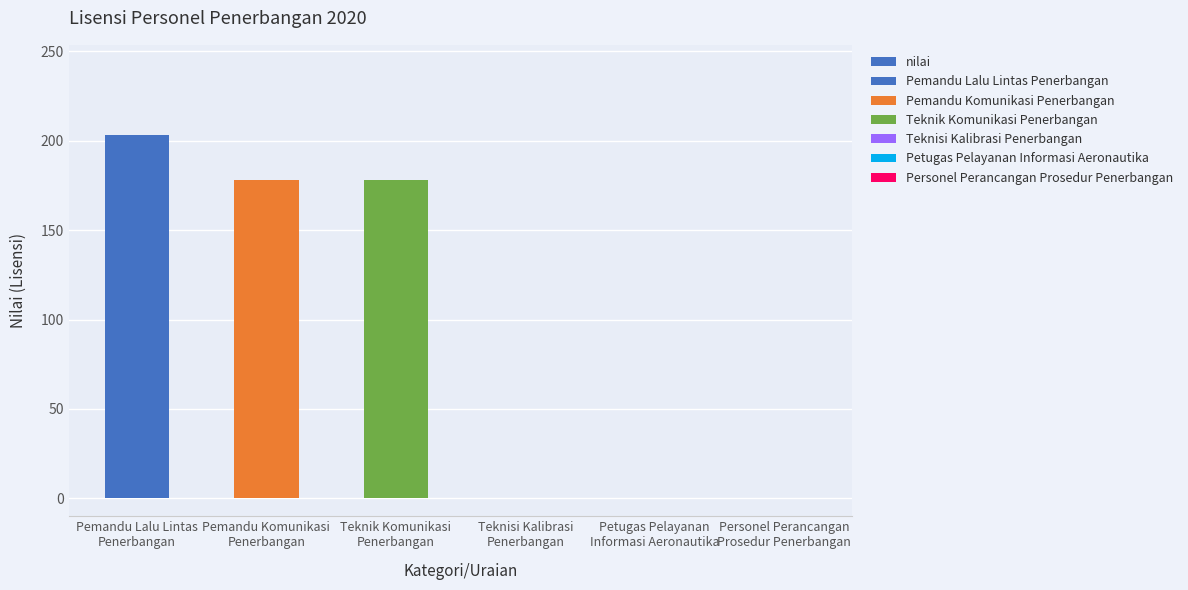

What is the value of the 2nd bar from the left?

178